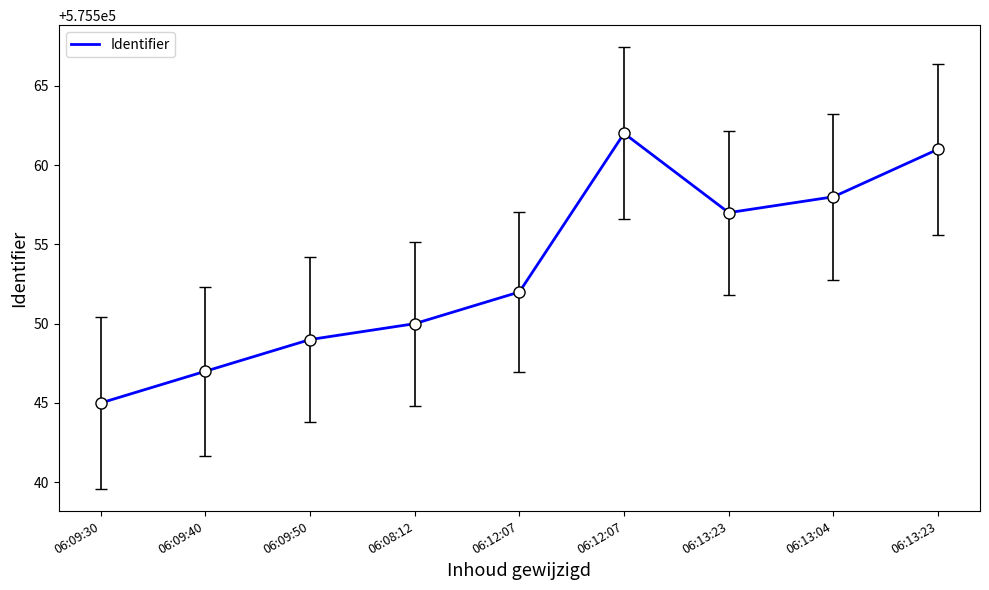

How many distinct data groups are displayed?

1